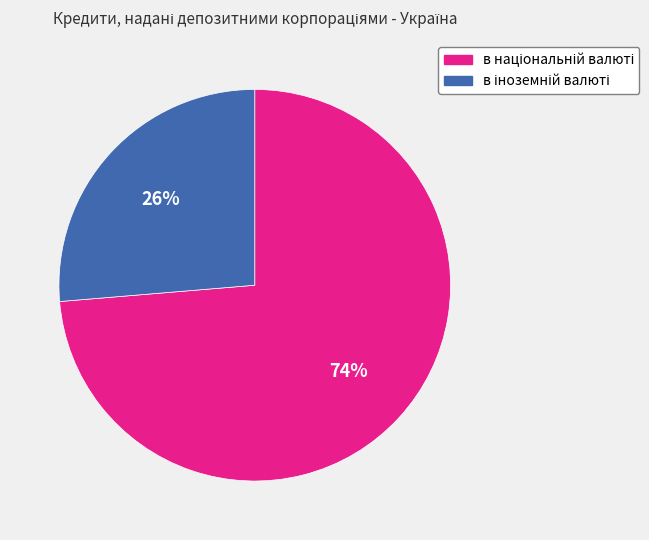

To the nearest percent, what is the combined percentage of в іноземній валюті and в національній валюті?

100%